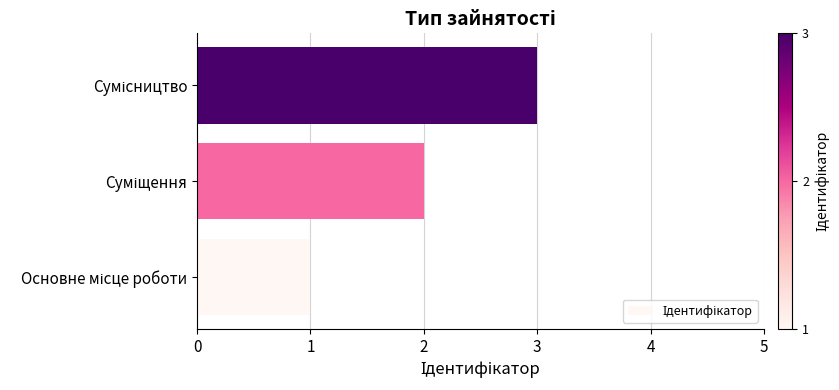

What is the maximum value shown in the chart?

3